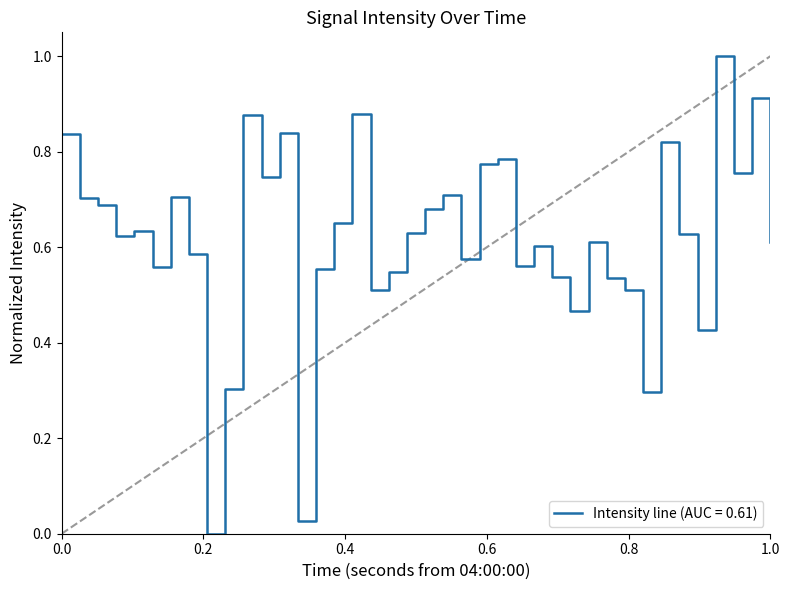

What is the maximum value shown in the chart?

1.0